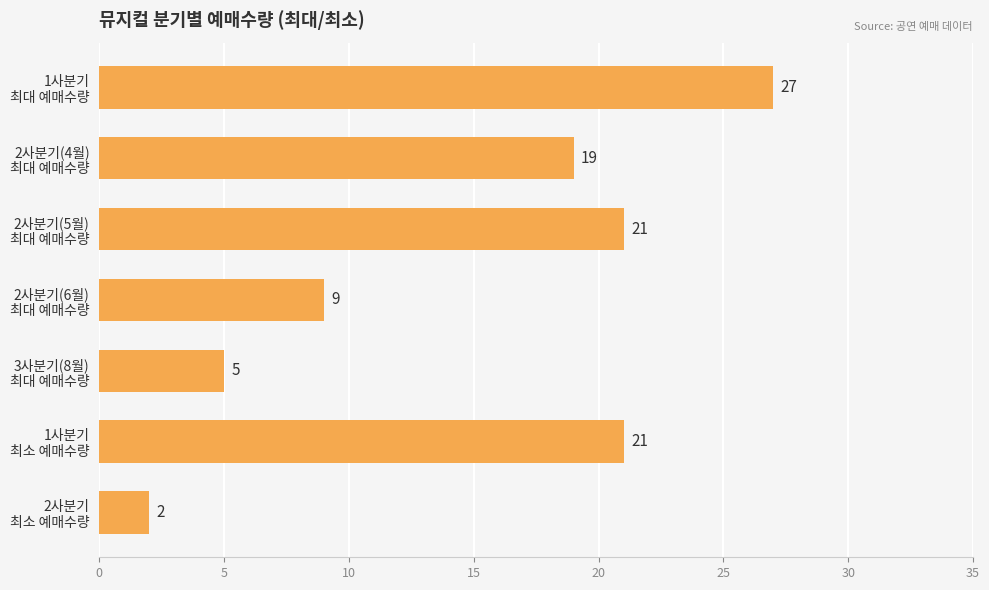

What is the difference between the maximum and minimum values?

25